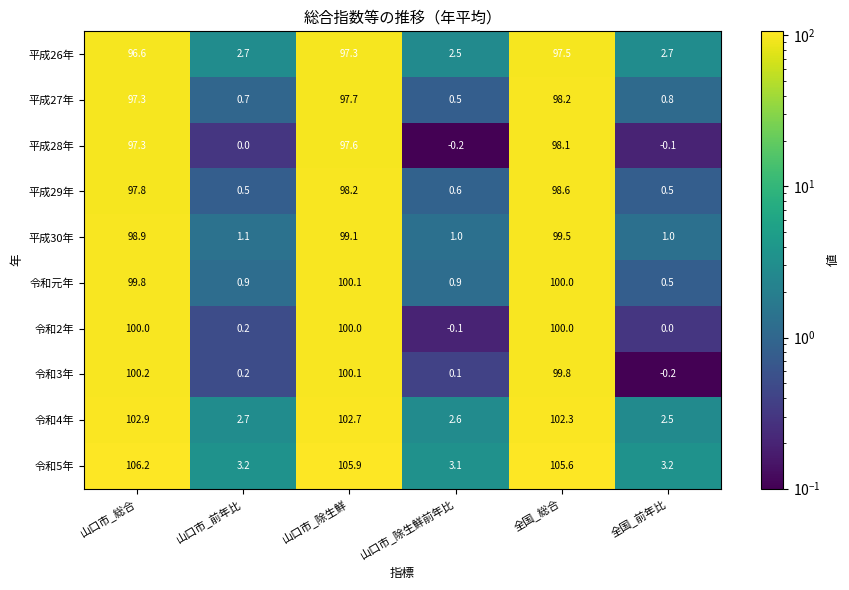

The 平成26年 series shows 2.7 at 全国_前年比. True or false?

True